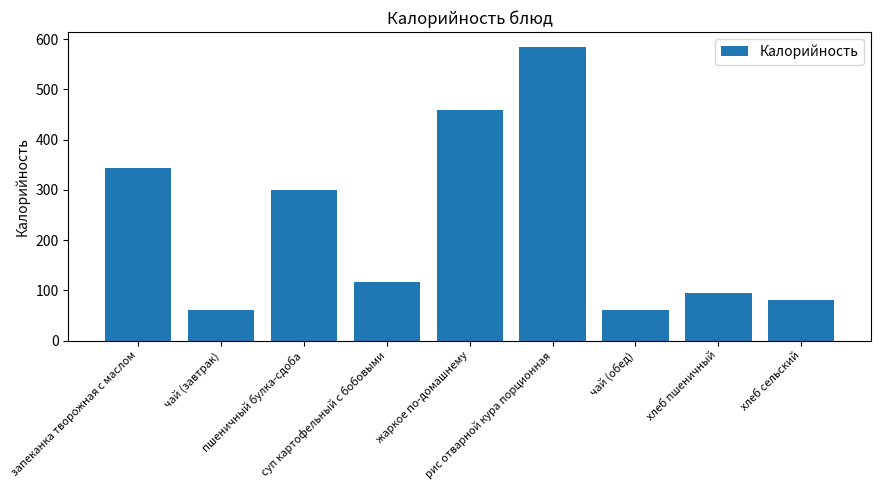

What is the sum of all values?

2098